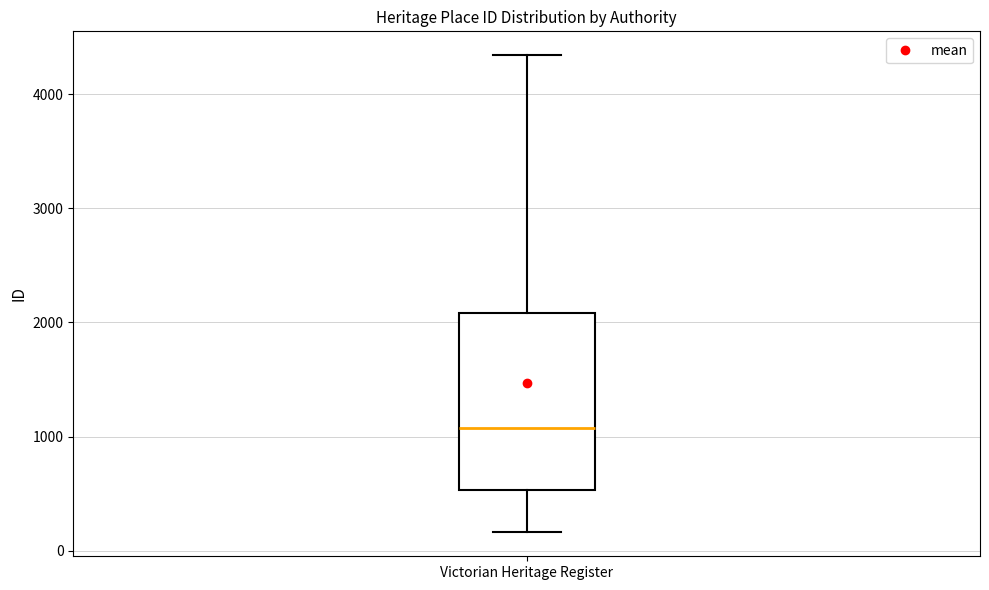

Transcribe this box plot: give where the median line is, the range the box spans, and where the two whiskers end, as read against the y-axis. The values are not printed on the chart, so give them approximately, as read against the axis.

median 1100, box 500 to 2100, whiskers 200 to 4300